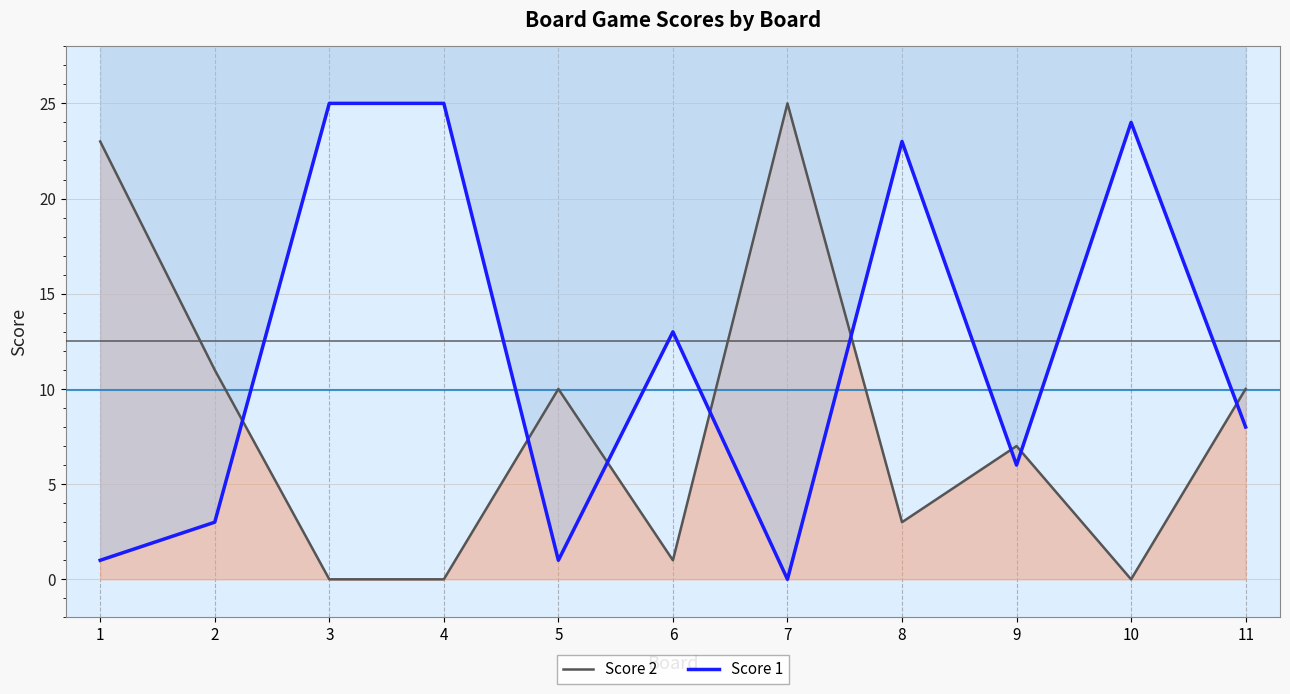

What is the difference between the maximum and second lowest values in the Score 1 series?

24